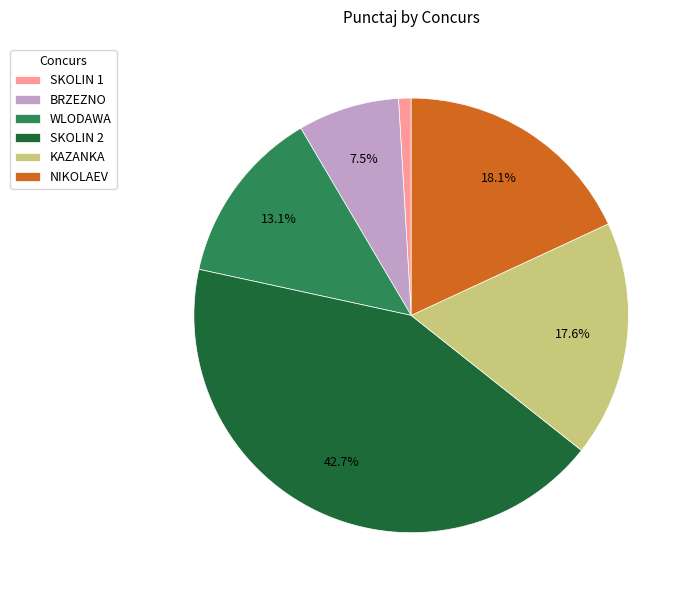

To the nearest percent, what is the difference between the BRZEZNO and KAZANKA slice percentages?

10%